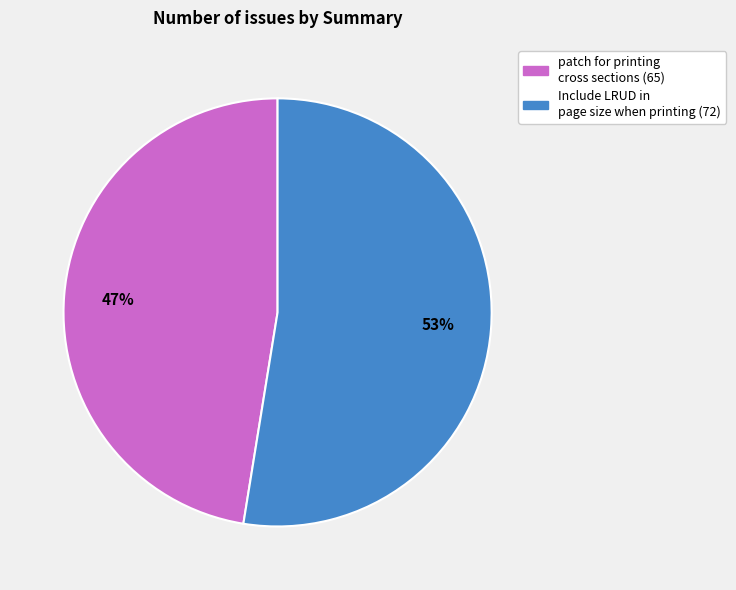

Count the number of slices in the pie.

2